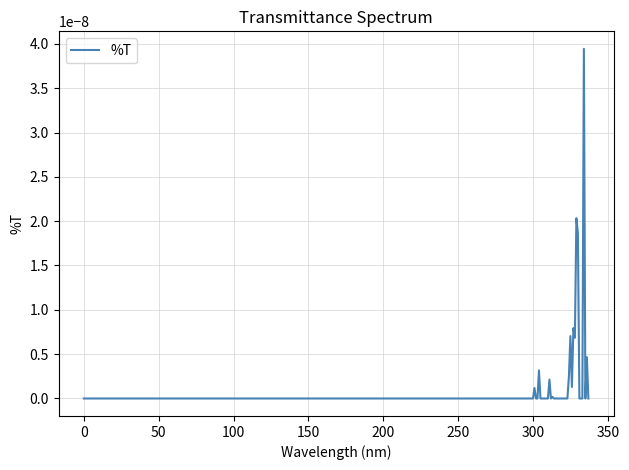

How many distinct data groups are displayed?

1